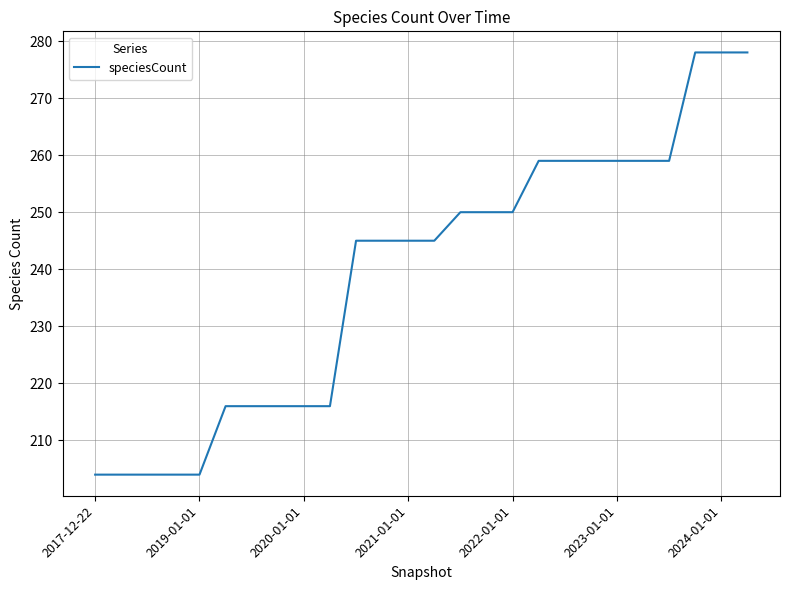

What is the greatest value displayed?

278